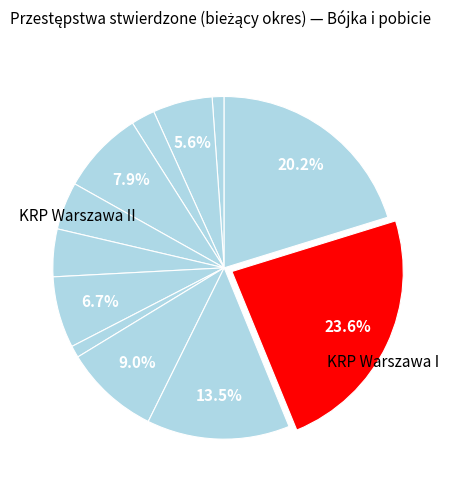

What is the largest slice in the pie chart?

KRP Warszawa I